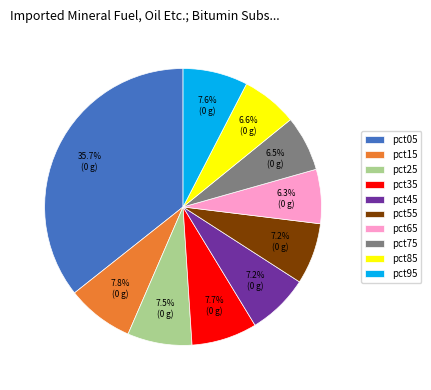

What is the largest slice in the pie chart?

pct05